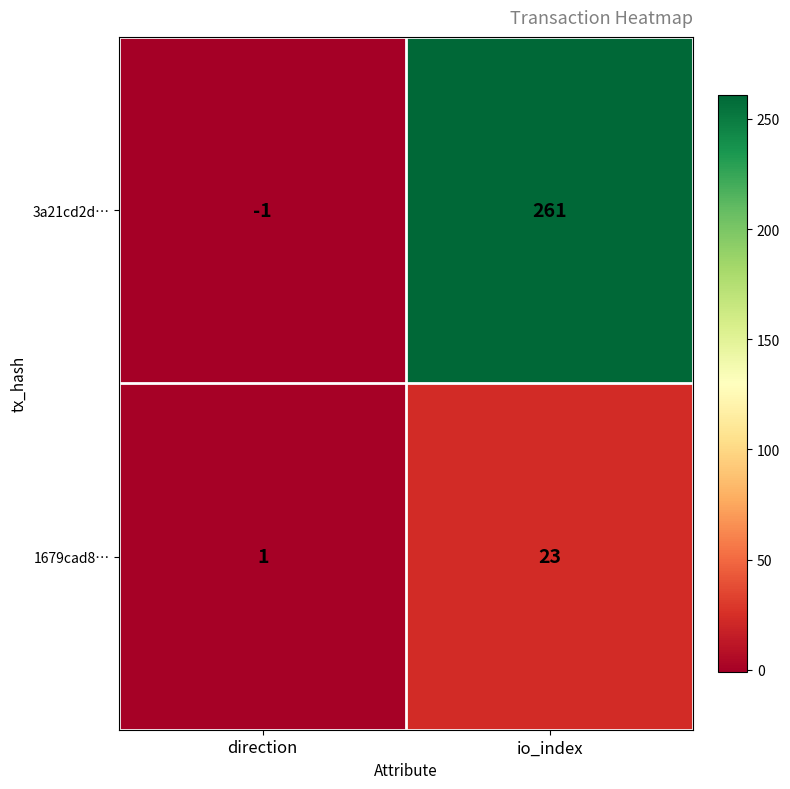

What is the sum of the 1679cad8… values at direction and io_index?

24